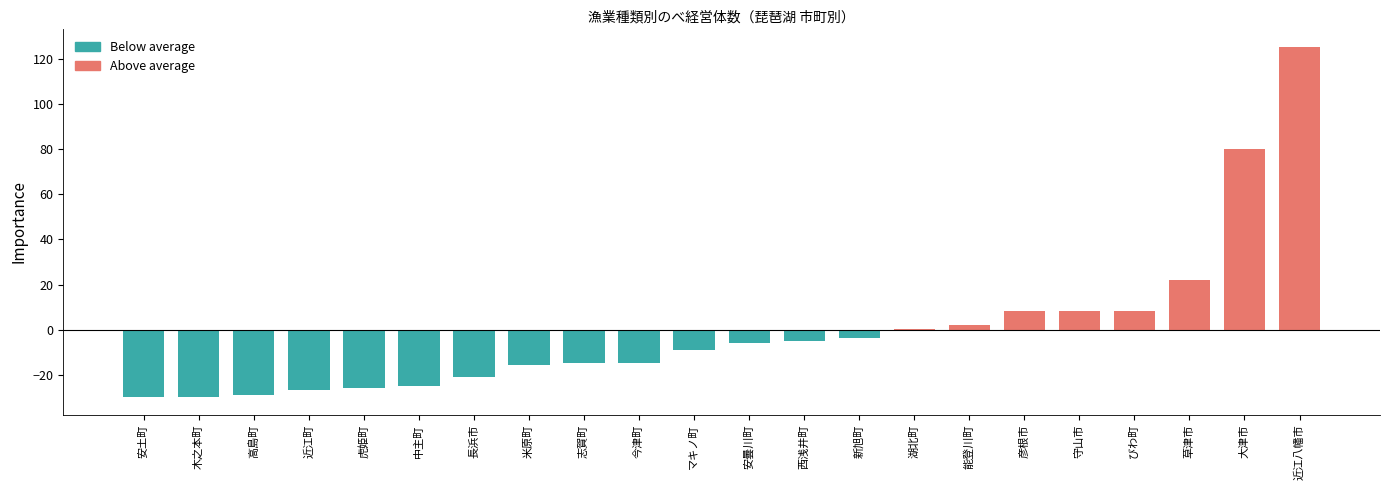

Reading right to left, list all the values displayed in this chart.

近江八幡市=125.2	大津市=80.2	草津市=22.2	びわ町=8.2	守山市=8.2	彦根市=8.2	能登川町=2.2	湖北町=0.2	新旭町=-3.8	西浅井町=-4.8	安曇川町=-5.8	マキノ町=-8.8	今津町=-14.8	志賀町=-14.8	米原町=-15.8	長浜市=-20.8	中主町=-24.8	虎姫町=-25.8	近江町=-26.8	高島町=-28.8	木之本町=-29.8	安土町=-29.8